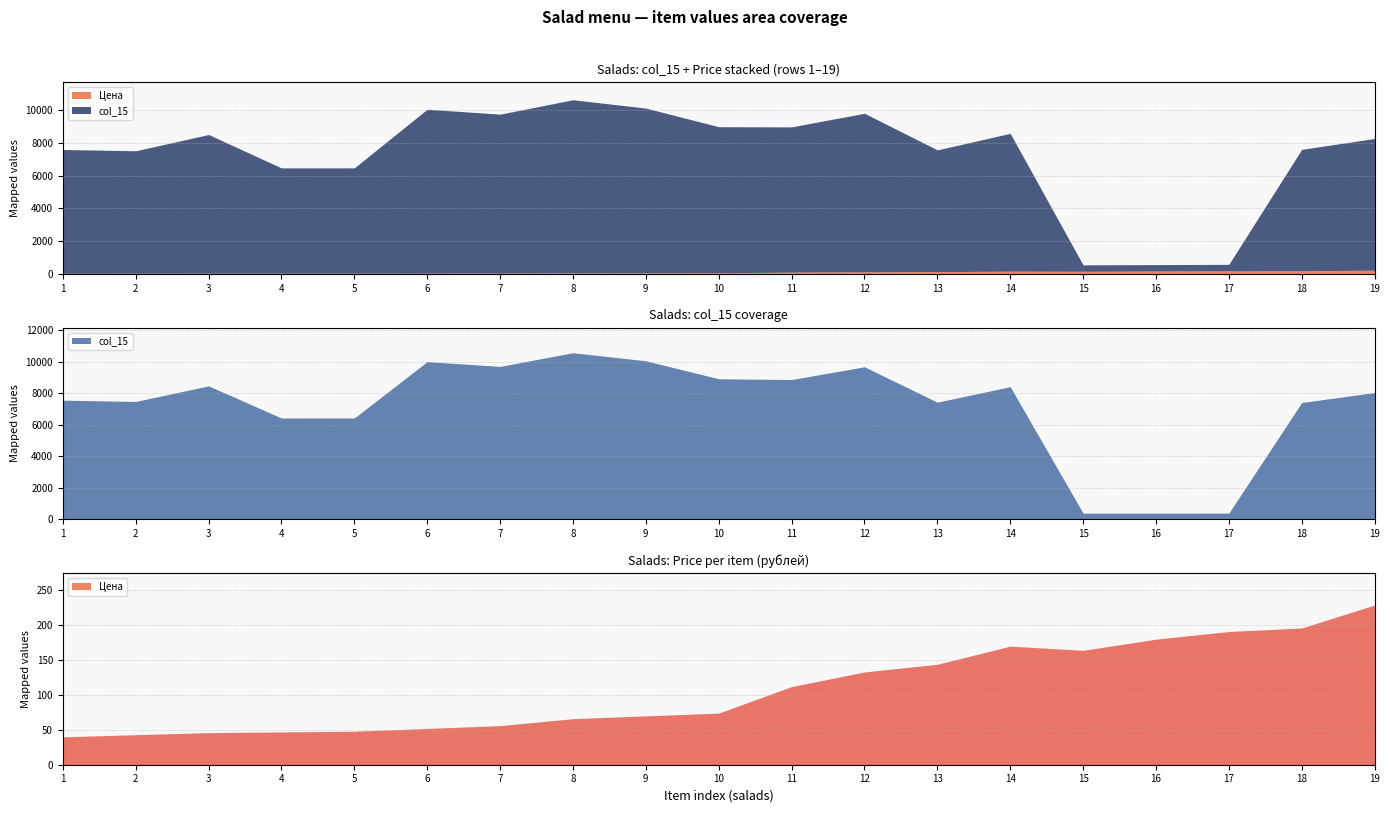

At which category does Цена reach its first local valley?

15